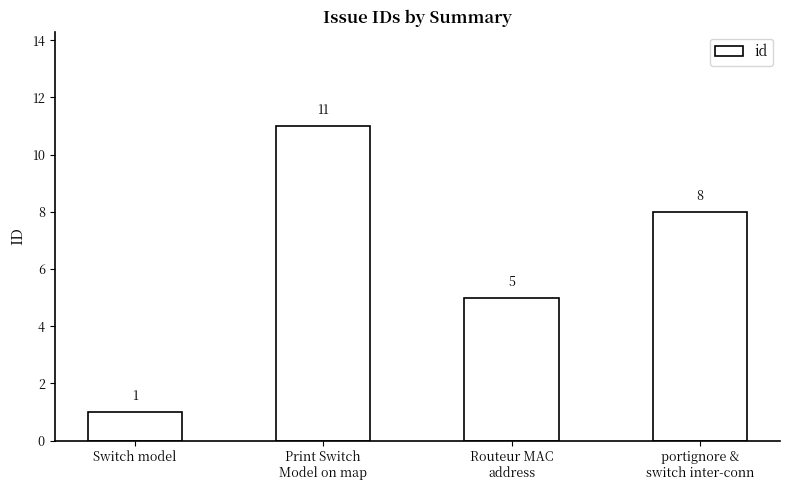

What is the difference between the maximum and minimum values?

10